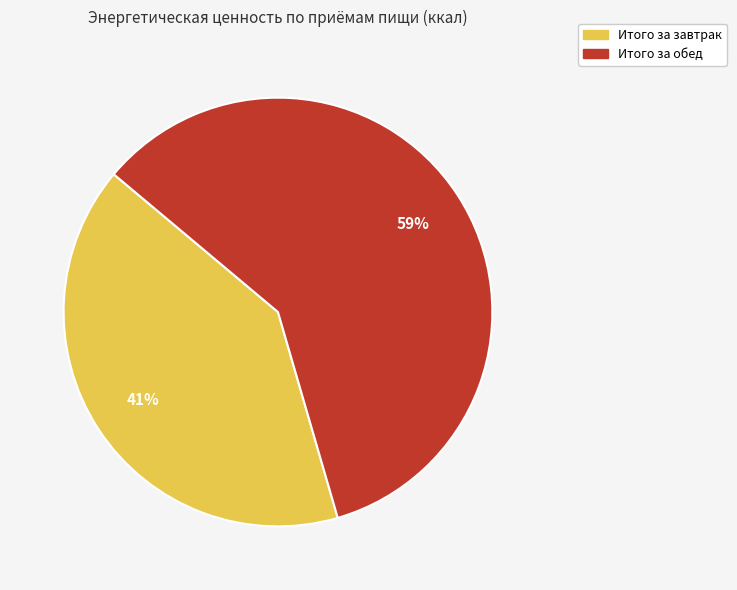

Count the number of slices in the pie.

2